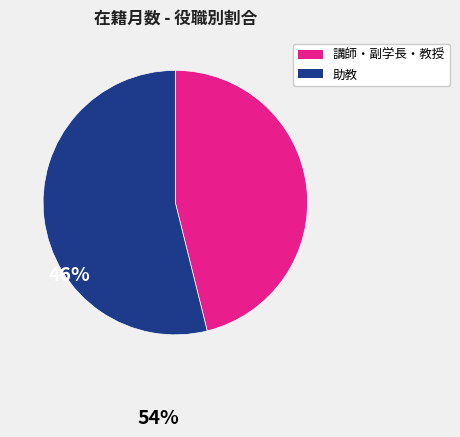

Does any single category account for the majority?

Yes